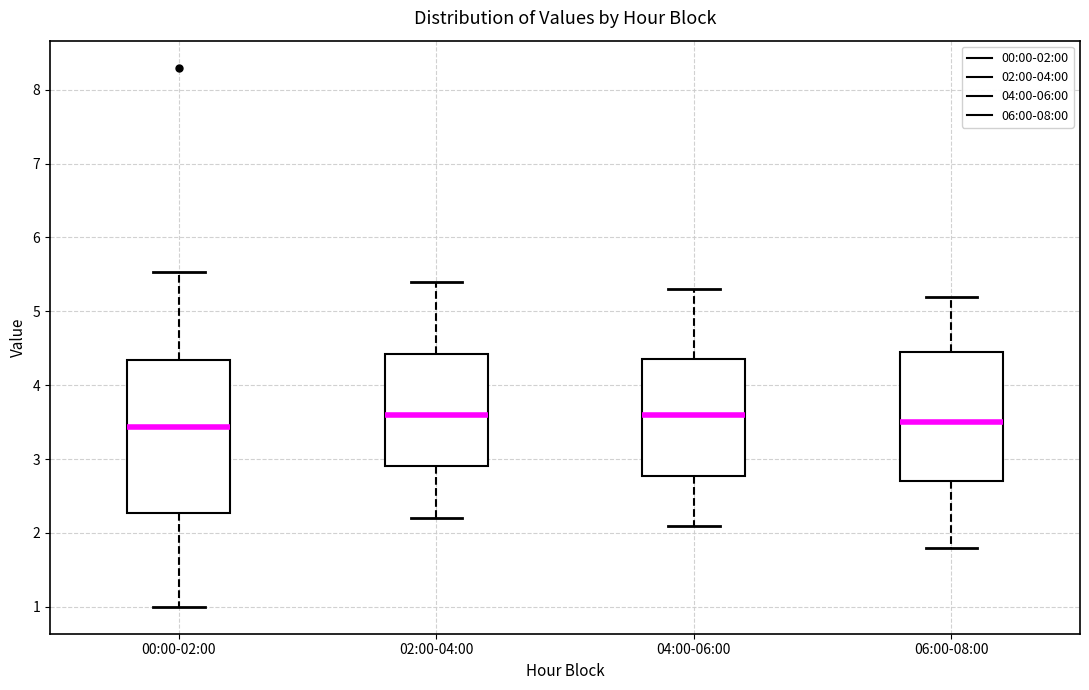

Reading left to right, transcribe this box plot: for each box, give where its median line is, the range the box spans, and where its two whiskers end, as read against the y-axis. The values are not printed on the chart, so give them approximately, as read against the axis.

00:00-02:00: median 3.4, box 2.3 to 4.3, whiskers 1.0 to 5.5
02:00-04:00: median 3.6, box 2.9 to 4.4, whiskers 2.2 to 5.4
04:00-06:00: median 3.6, box 2.8 to 4.4, whiskers 2.1 to 5.3
06:00-08:00: median 3.5, box 2.7 to 4.5, whiskers 1.8 to 5.2